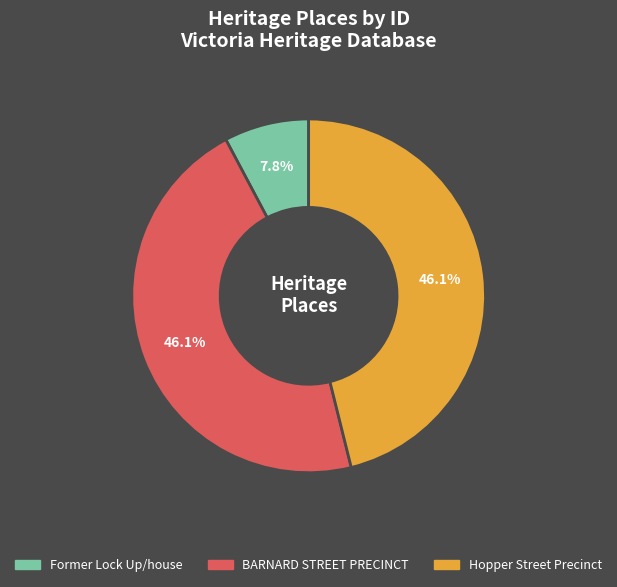

To the nearest percent, what portion does Hopper Street Precinct represent?

46%